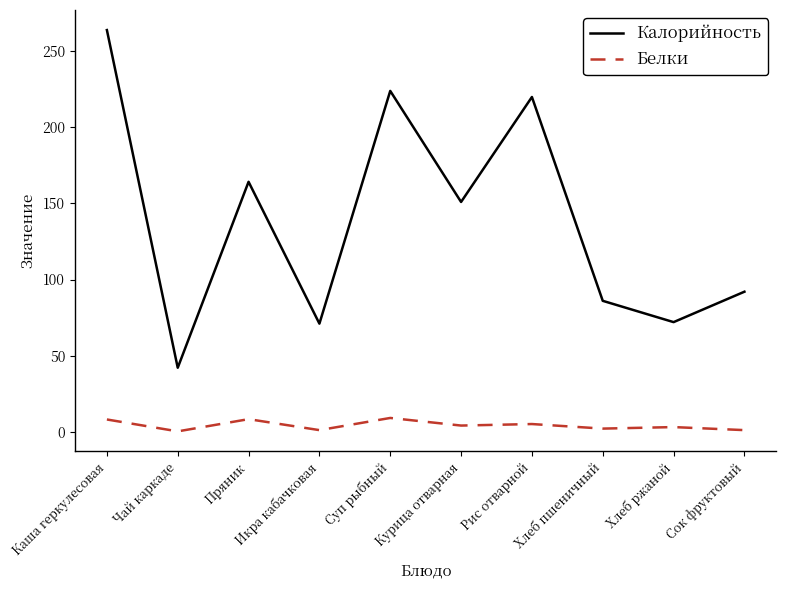

How many interior local peaks does the Калорийность series have?

3